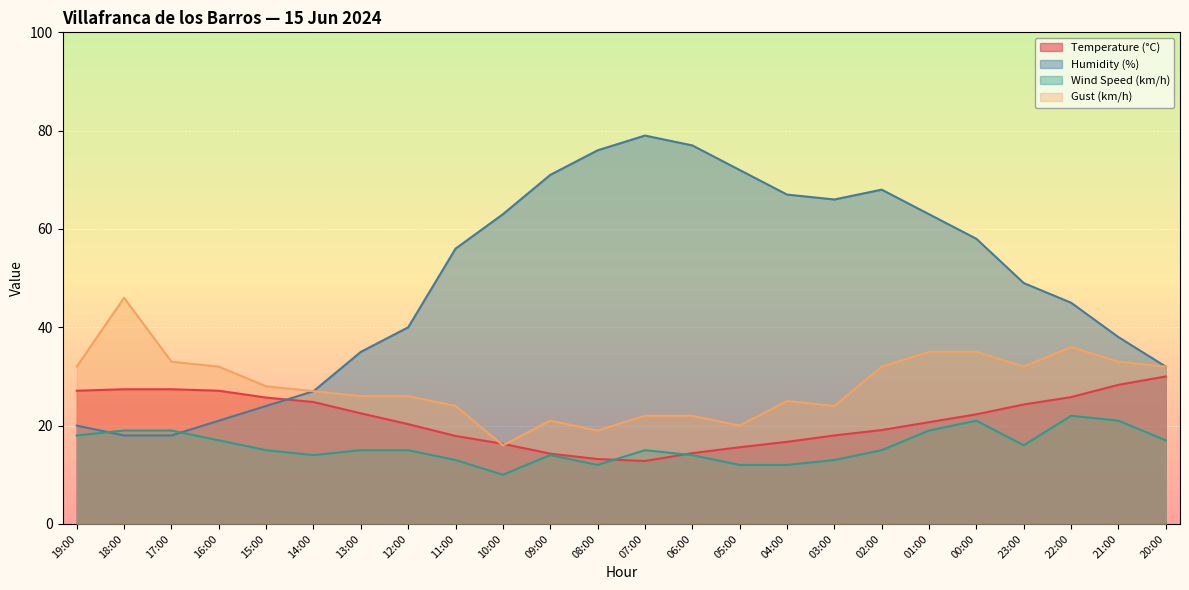

Does the chart display data point markers on the line(s)?

No